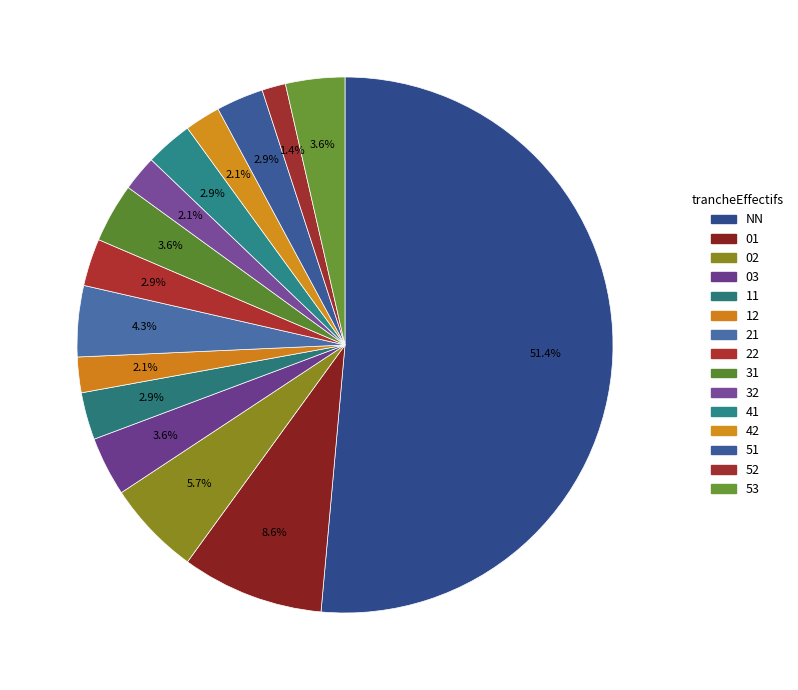

How many segments does this pie chart have?

15